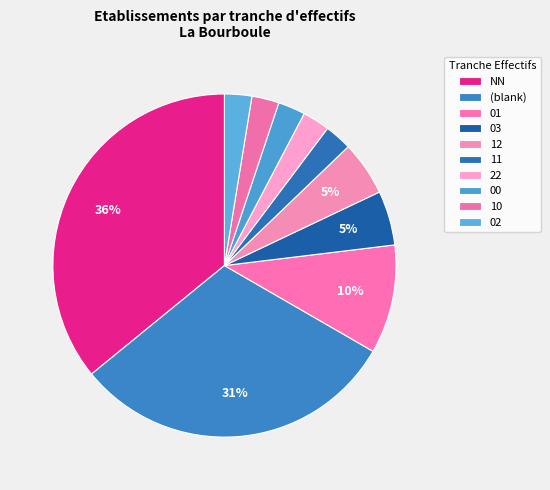

How many slices are in this pie chart?

10